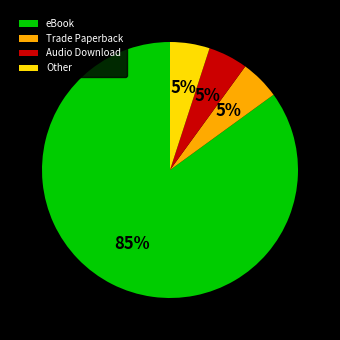

True or false: Other accounts for 1% of the total.

False